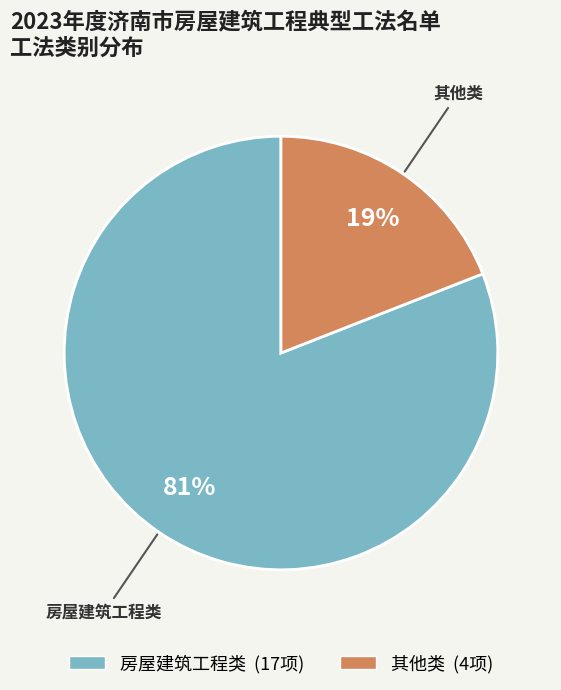

Which slice is the largest?

房屋建筑工程类